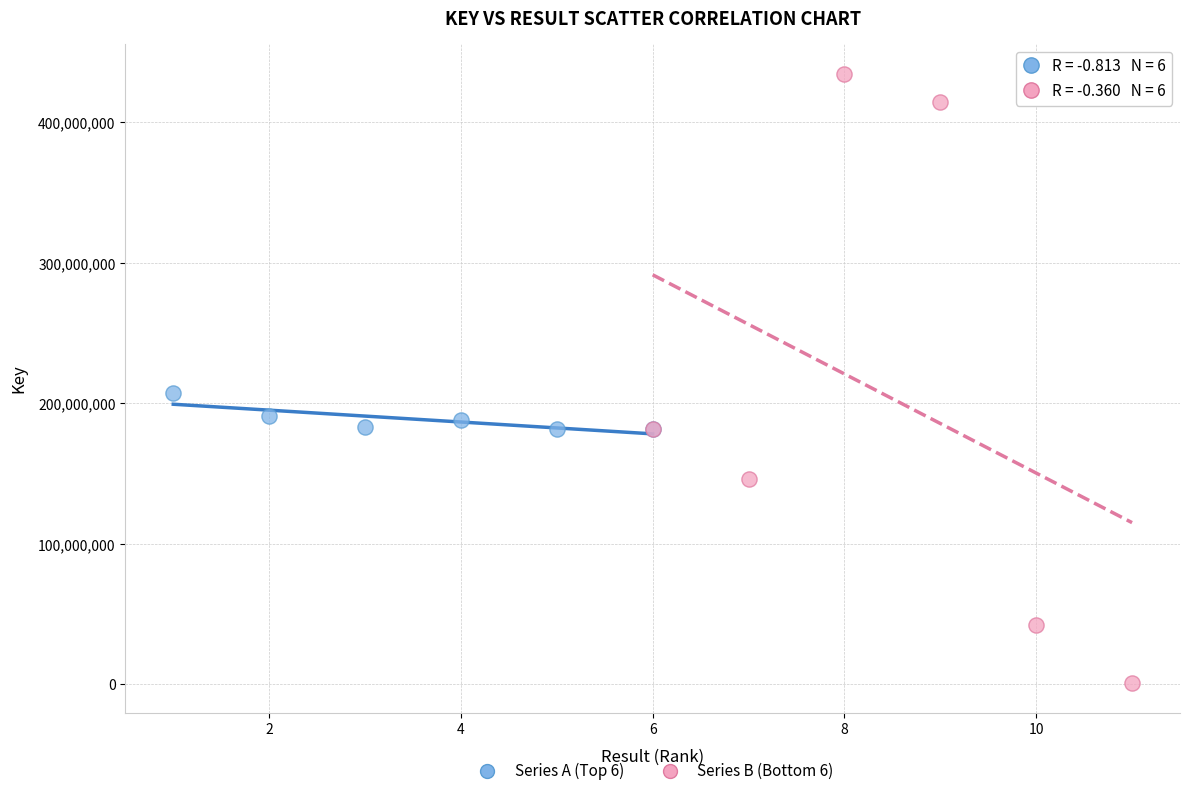

Which series contains the highest Y value?

Series B (Bottom 6)